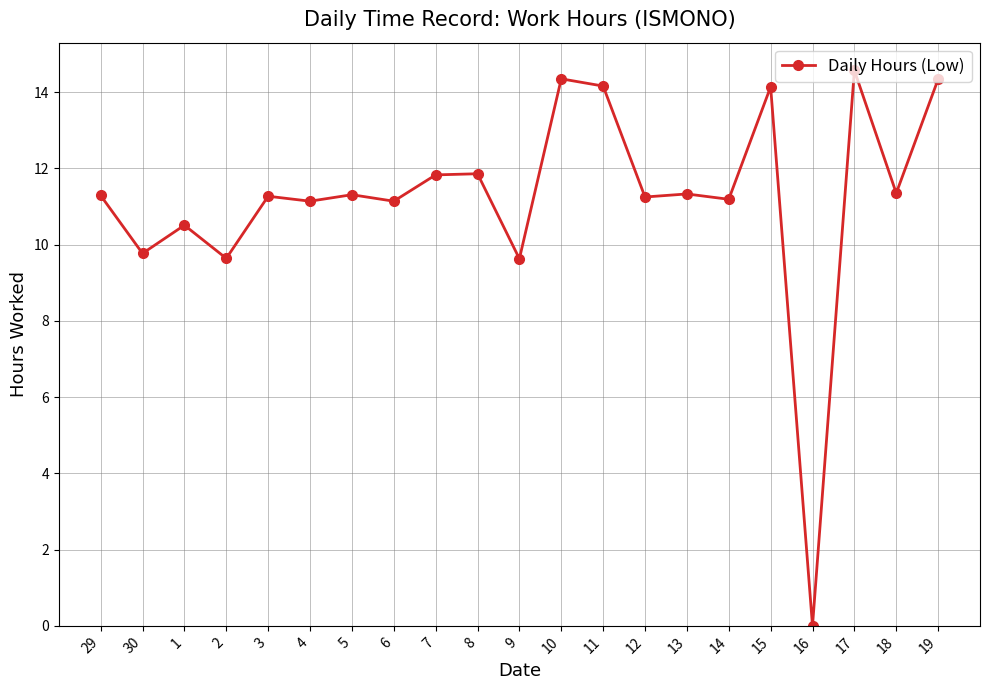

True or false: there are more than 0 points higher than both neighbors.

True